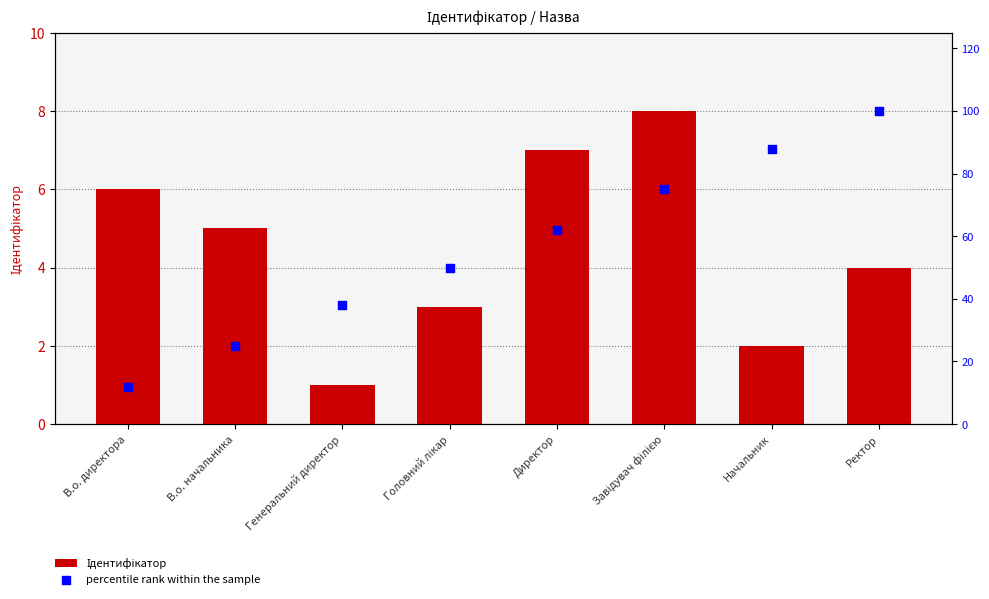

What is the total value across all series at Головний лікар?

53